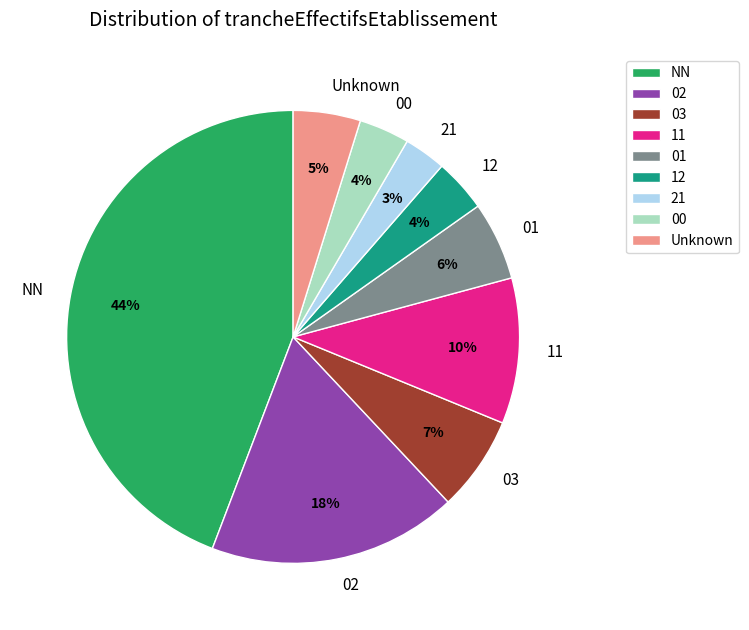

Which has a higher value, 00 or 03?

03